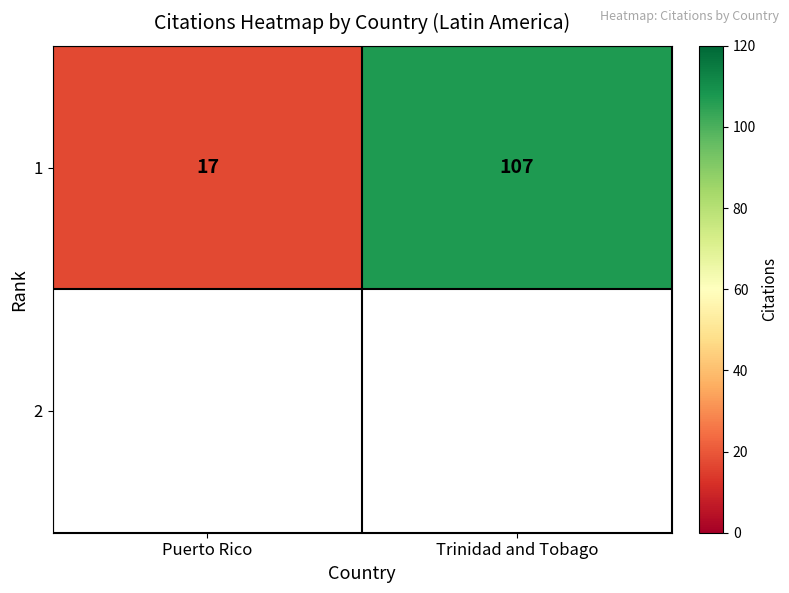

Rank the categories by value from lowest to highest.

Puerto Rico, Trinidad and Tobago